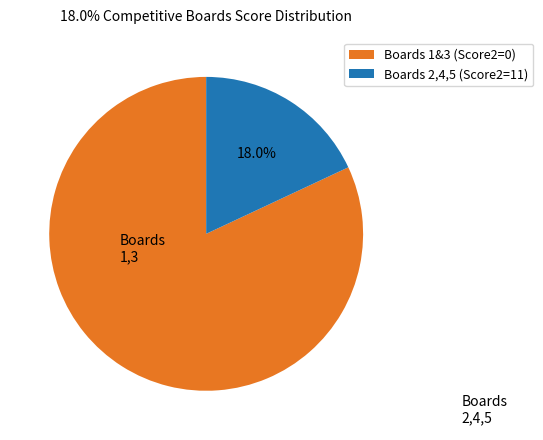

Is Boards 1&3 (Score2=0) the majority of the pie?

Yes